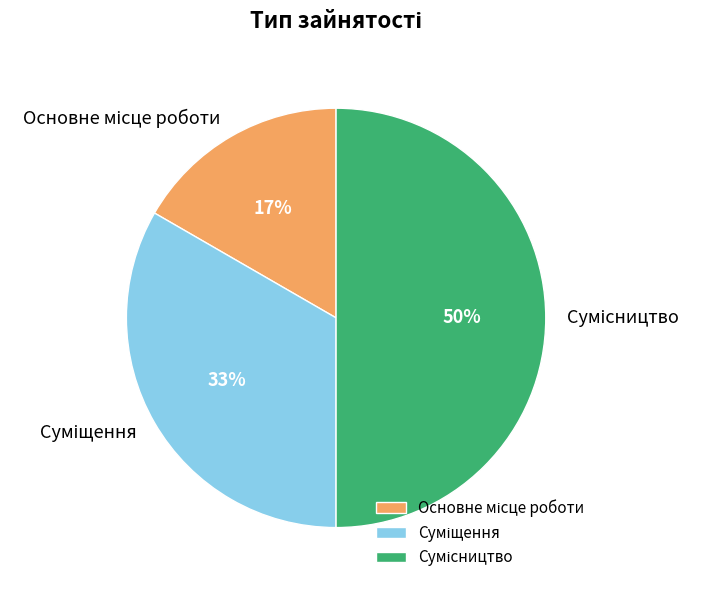

To the nearest percent, what is the difference between the largest and smallest slice percentages?

33%